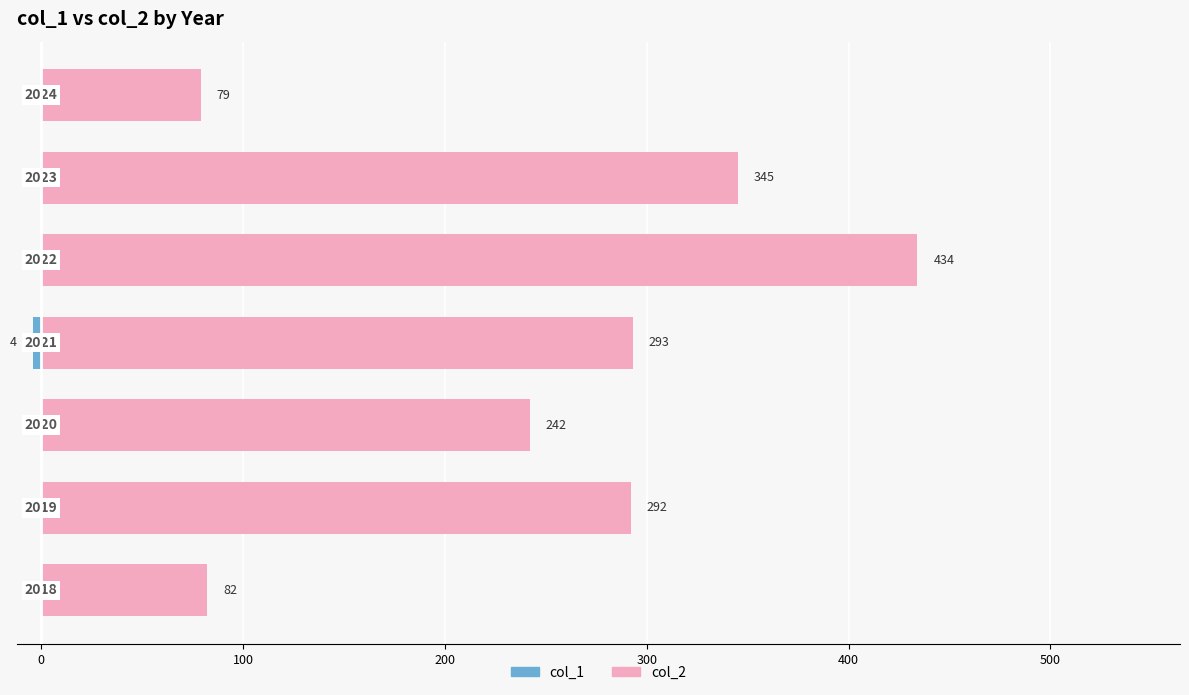

How many values in the col_2 series exceed 292?

3